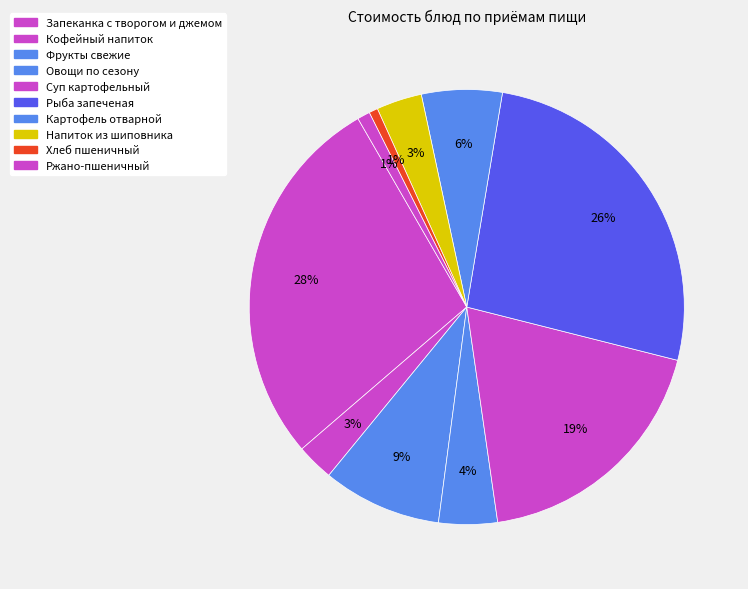

Count the number of slices in the pie.

10